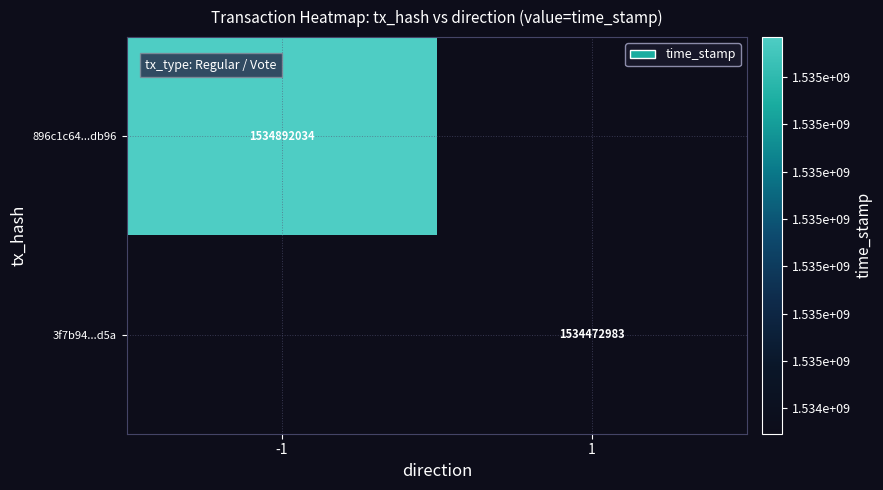

Is the value of 3f7b94...d5a at 1 greater than the value of 896c1c64...db96 at -1?

No